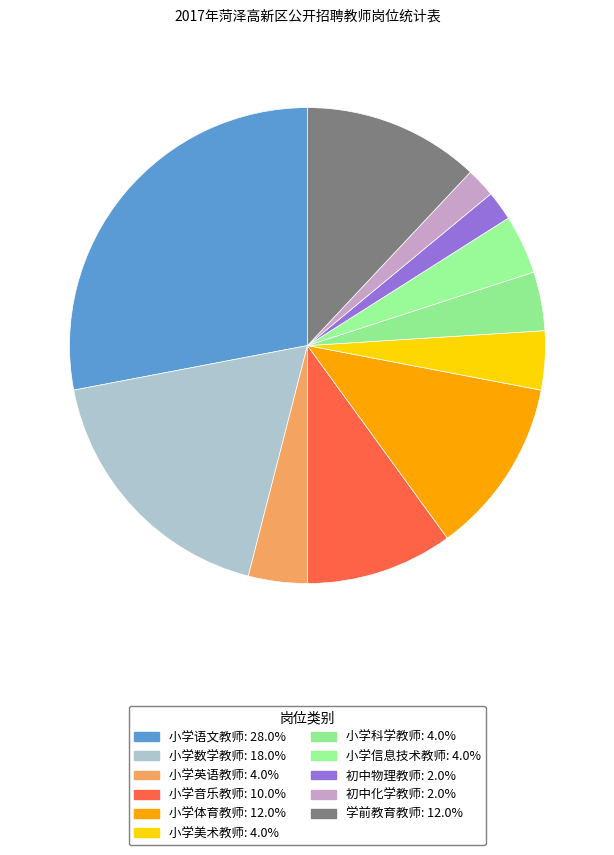

Count the number of slices in the pie.

11